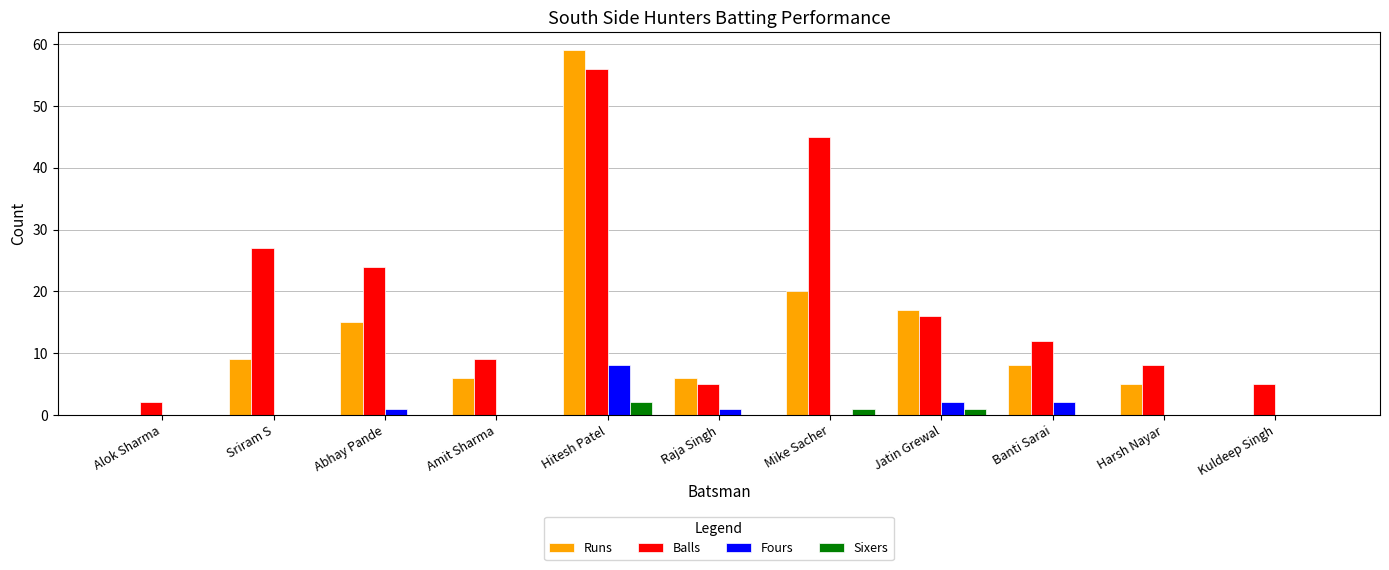

Between Abhay Pande and Harsh Nayar, which series saw the biggest shift?

Balls